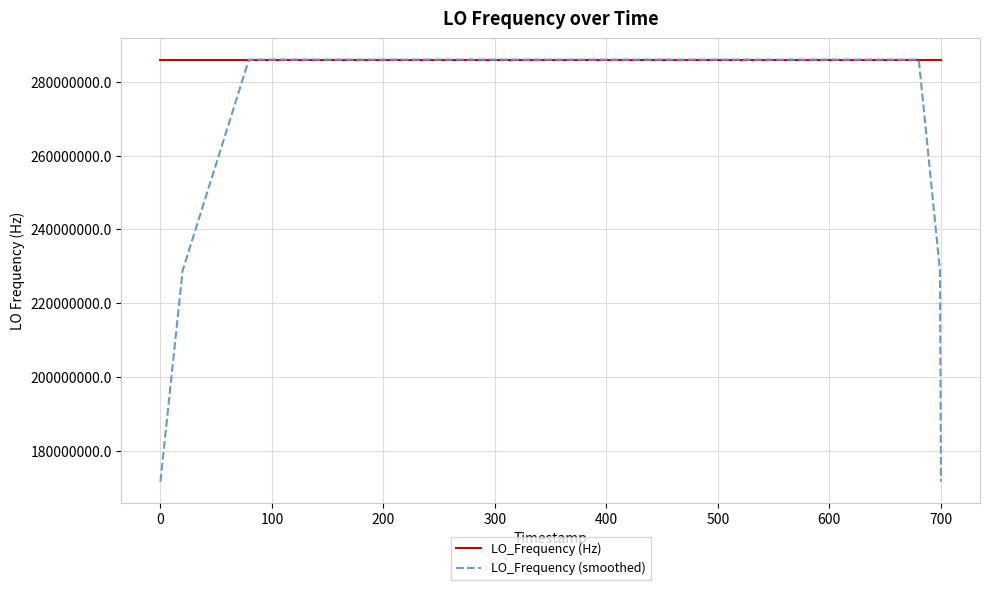

Rank the series by their average value, from lowest to highest.

LO_Frequency (smoothed), LO_Frequency (Hz)